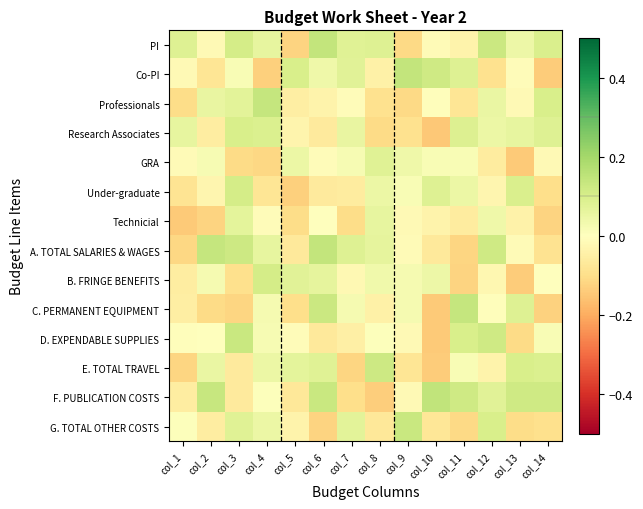

Which label corresponds to the smallest value in the chart?

col_10